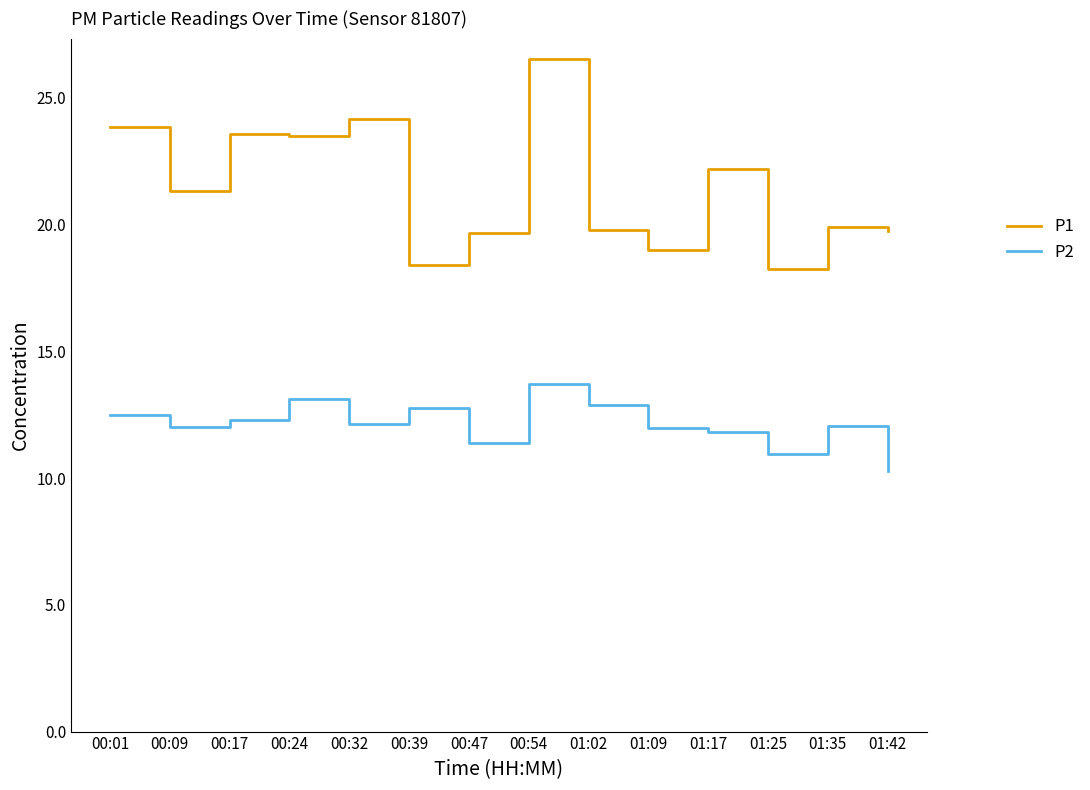

What is the sum of the P2 values at 00:09 and 00:47?

23.4